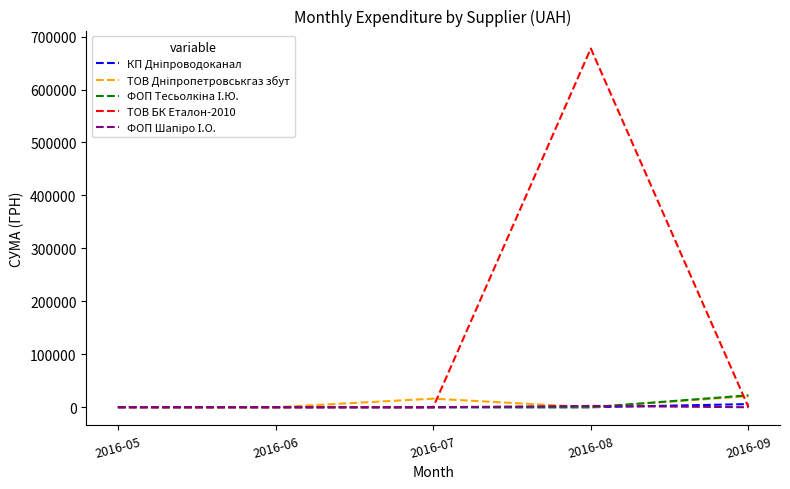

Between 2016-08 and 2016-09, which series saw the biggest shift?

ТОВ БК Еталон-2010